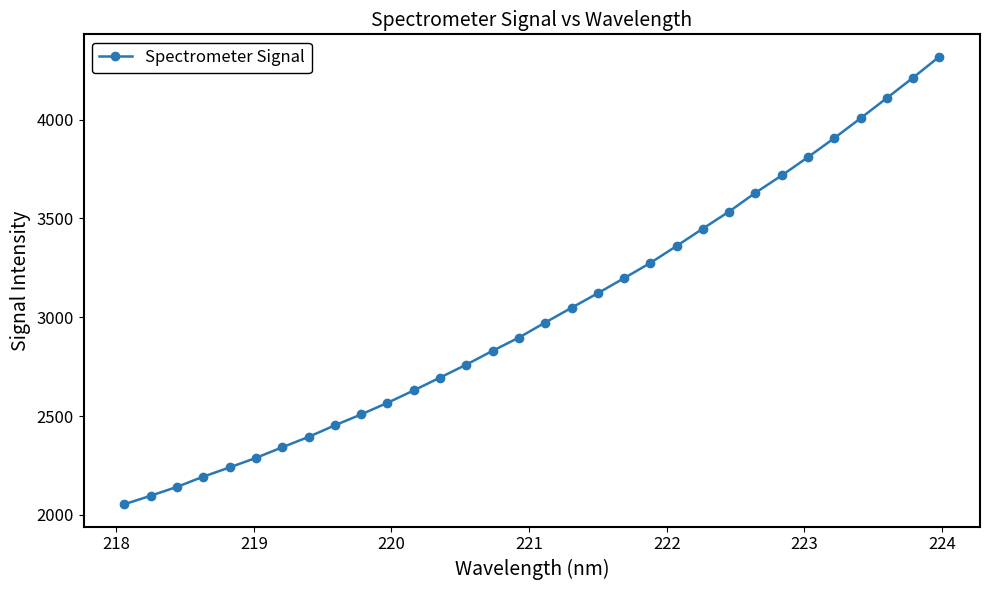

What is the greatest value displayed?

4318.4